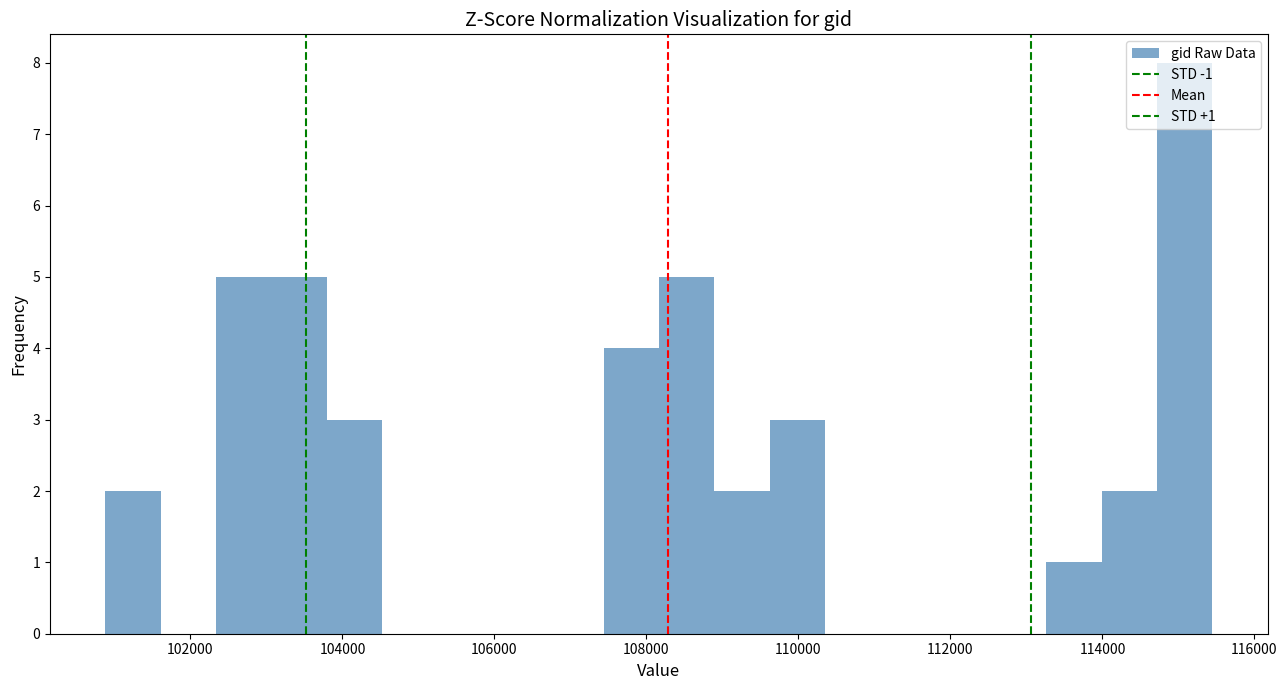

Read against the x-axis, roughly where is the centre of the tallest bar?

115000